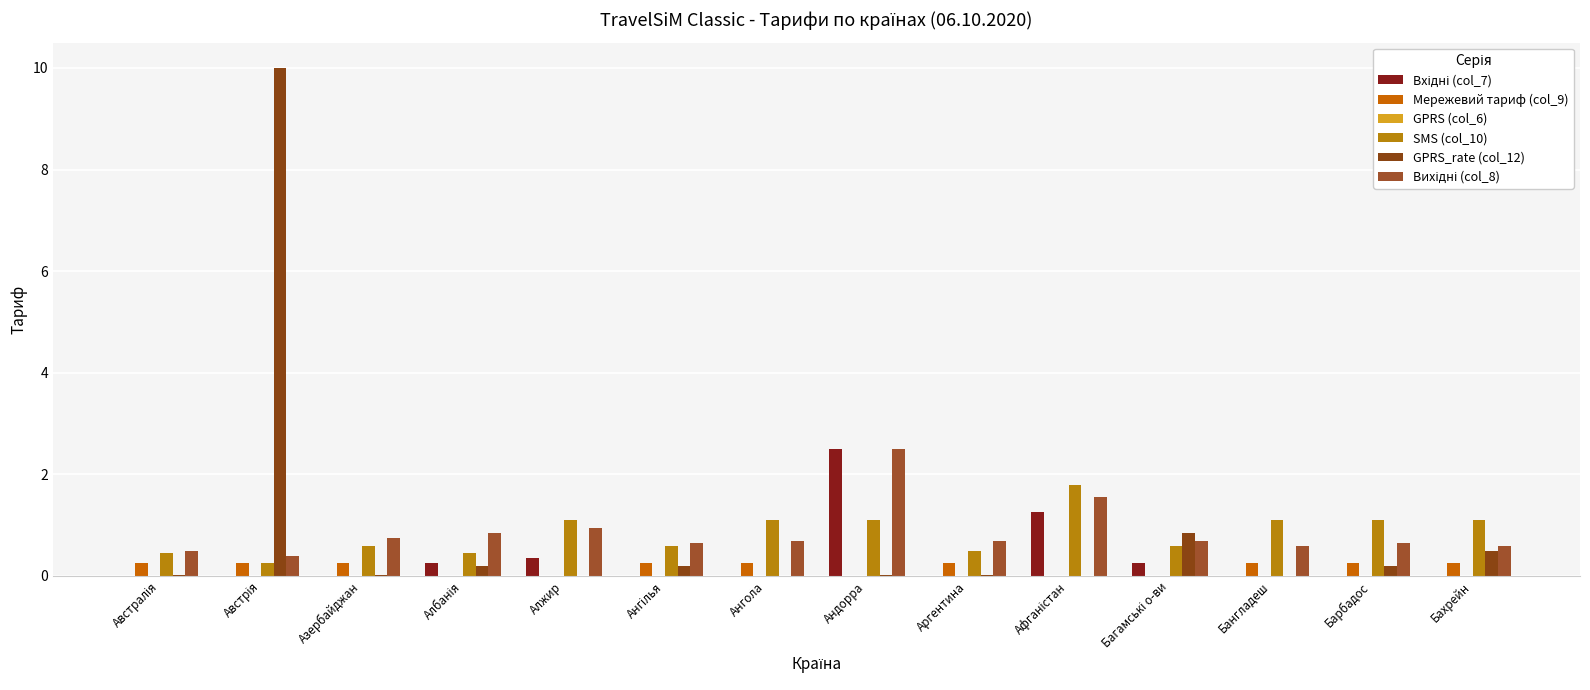

Count the number of data series in this chart.

5